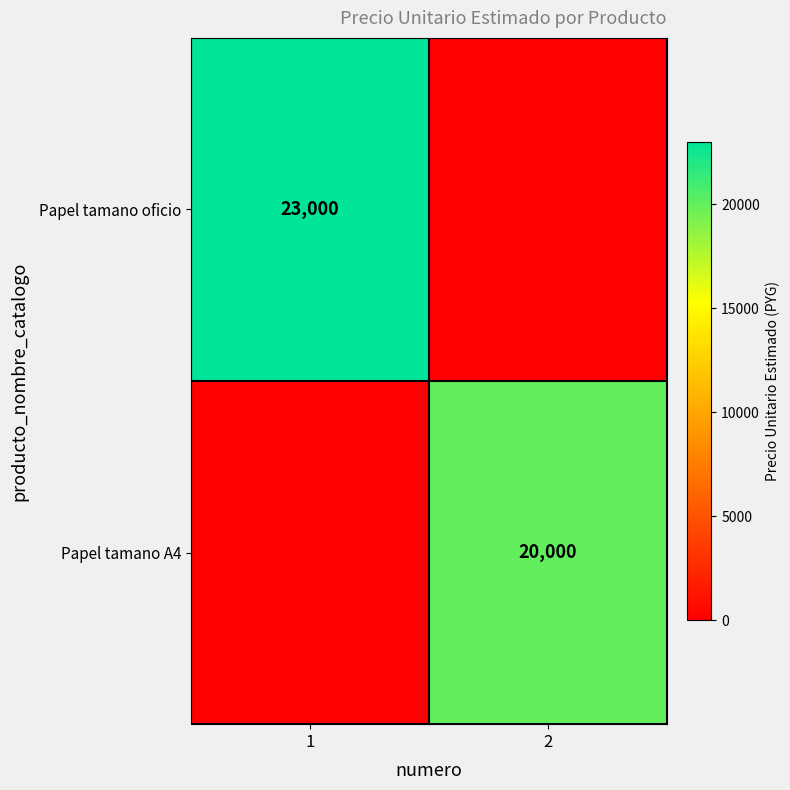

The Papel tamano oficio series shows 15578 at 1. True or false?

False